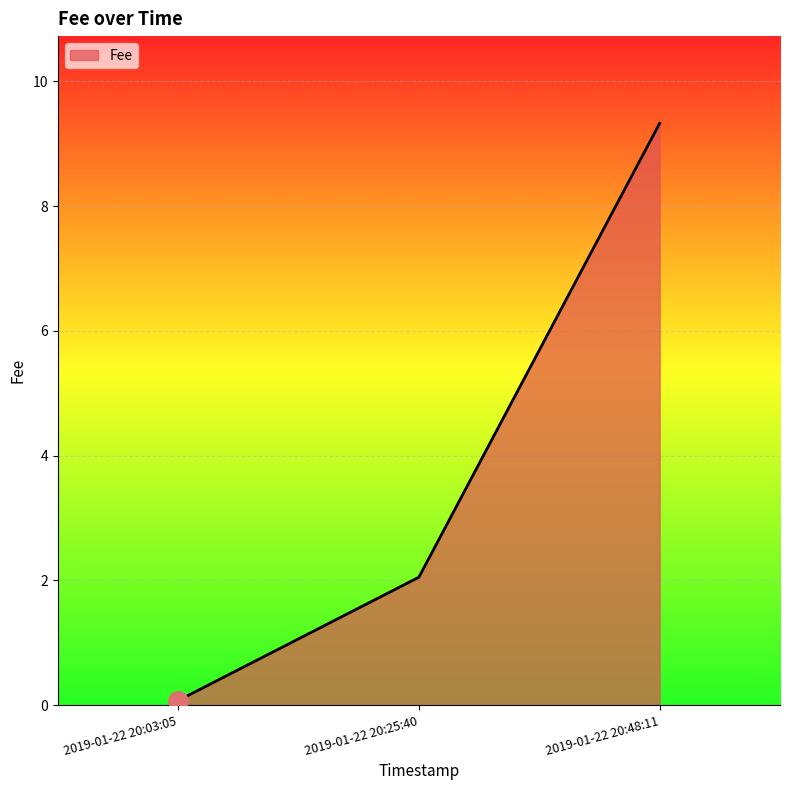

How many series are shown in this chart?

1